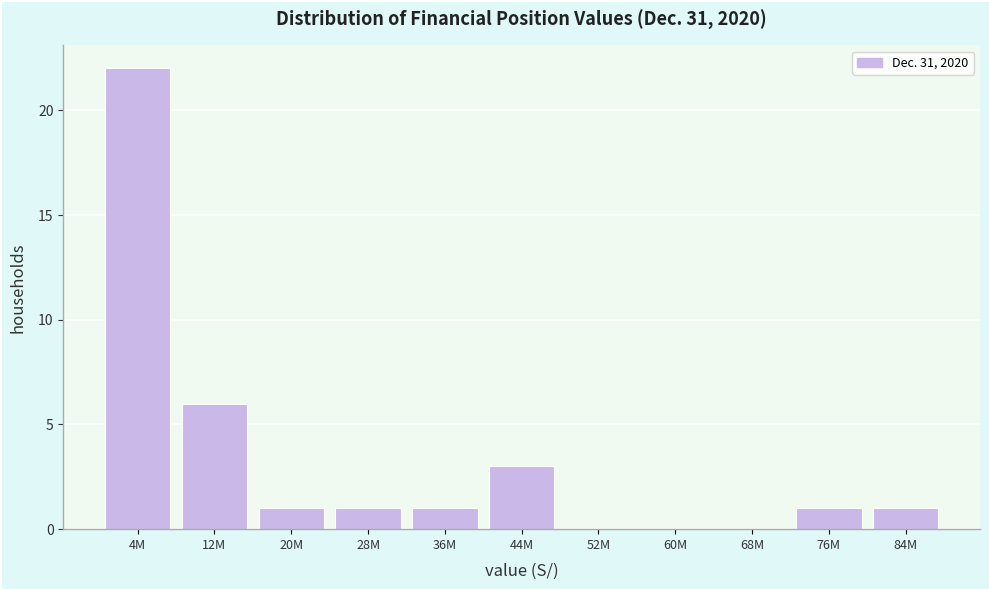

Reading right to left, what are all the values shown in this chart?

84M=1	76M=1	68M=0	60M=0	52M=0	44M=3	36M=1	28M=1	20M=1	12M=6	4M=22